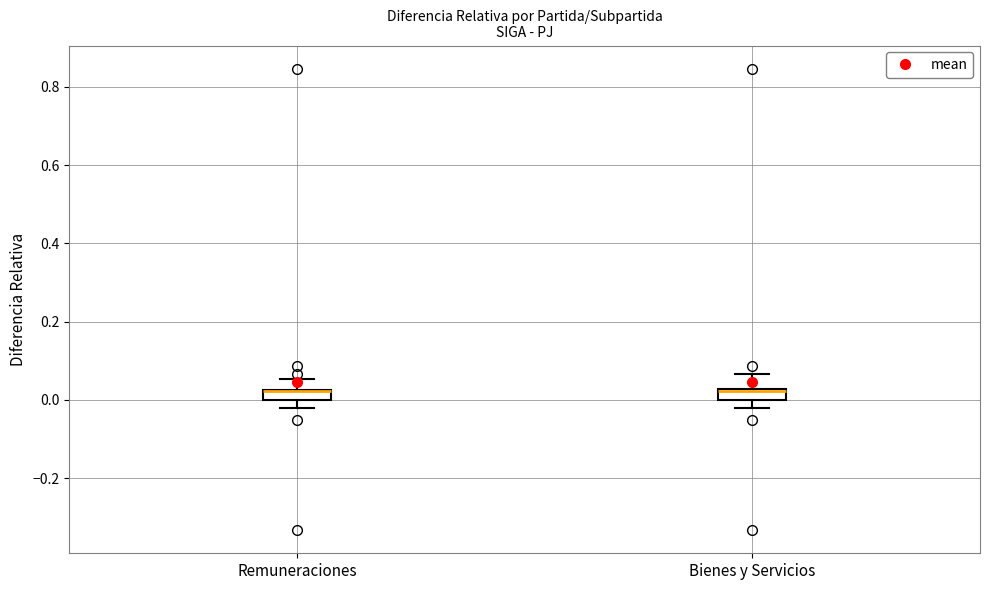

Where is the lower edge of the box for Remuneraciones on the y-axis? The values are not printed on the chart, so give them approximately, as read against the axis.

0.00